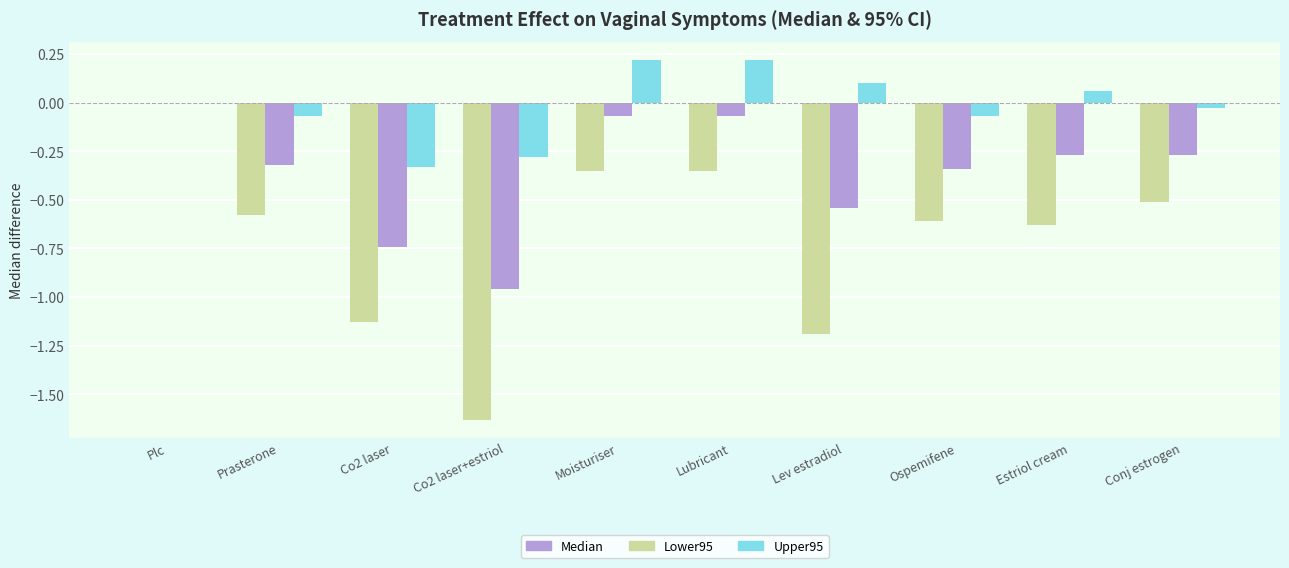

At which category is the sum across all series the highest?

Plc